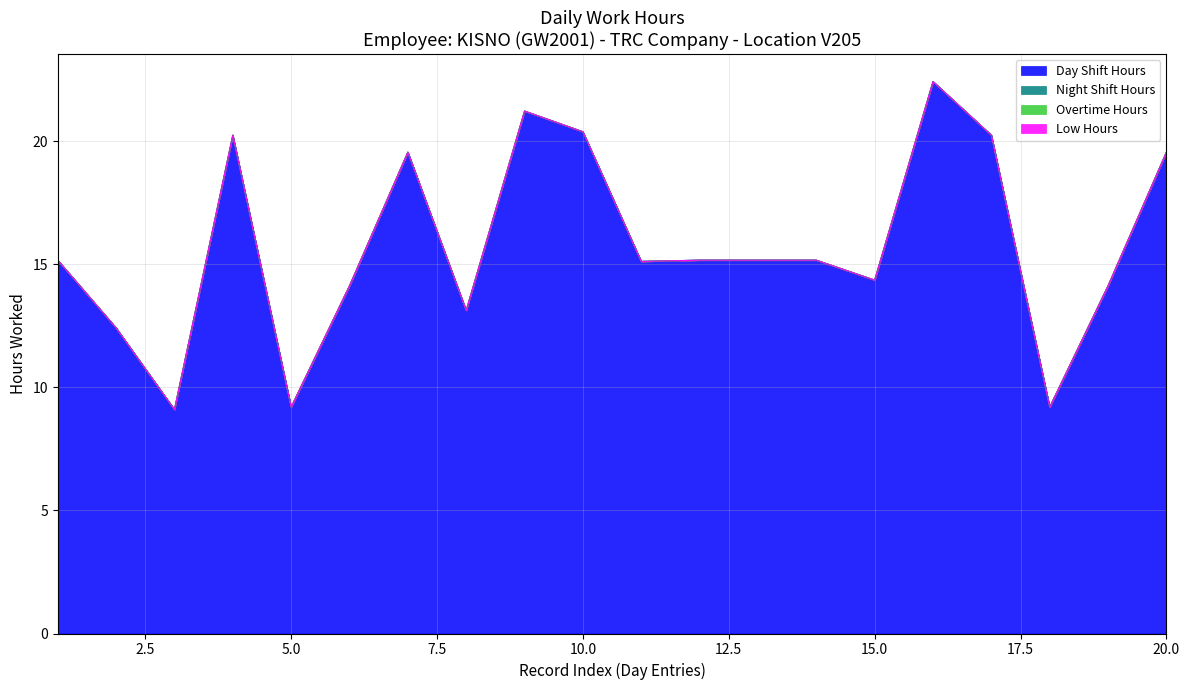

What are all the series names shown in the legend?

Day Shift Hours, Night Shift Hours, Overtime Hours, Low Hours